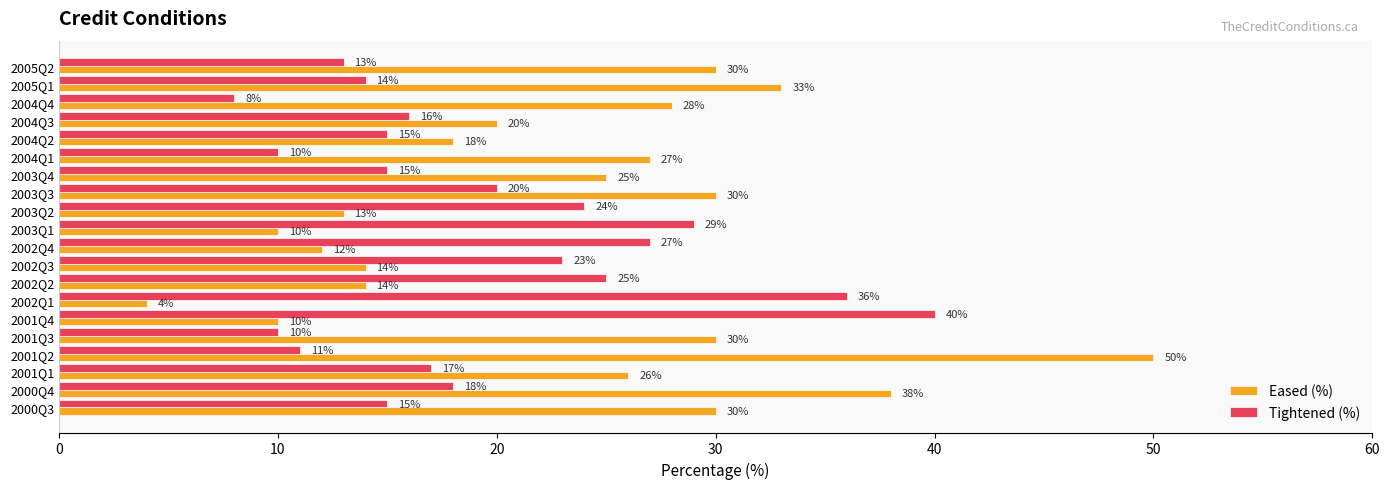

The value of Tightened (%) at 2002Q1 is 23. True or false?

False